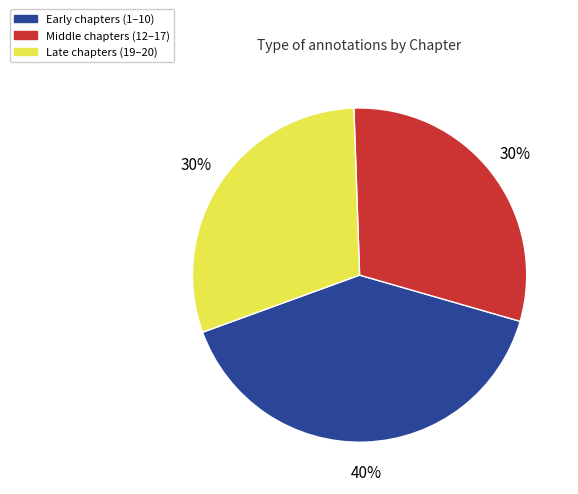

To the nearest percent, what percentage of the pie is Middle chapters (12–17)?

30%